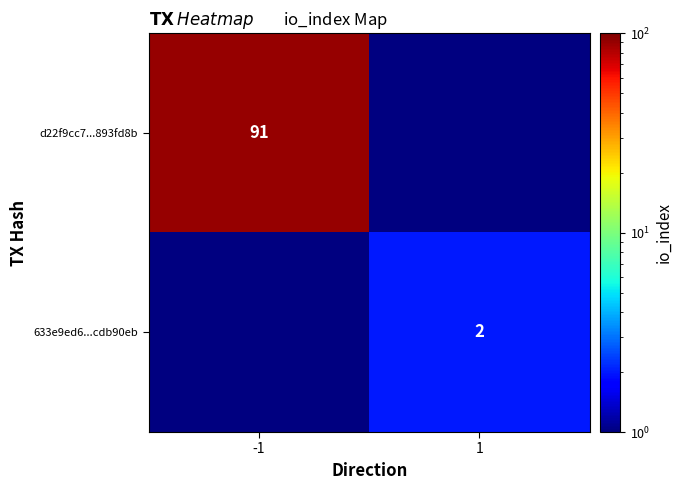

The value of 633e9ed6...cdb90eb at 1 is 2. True or false?

True